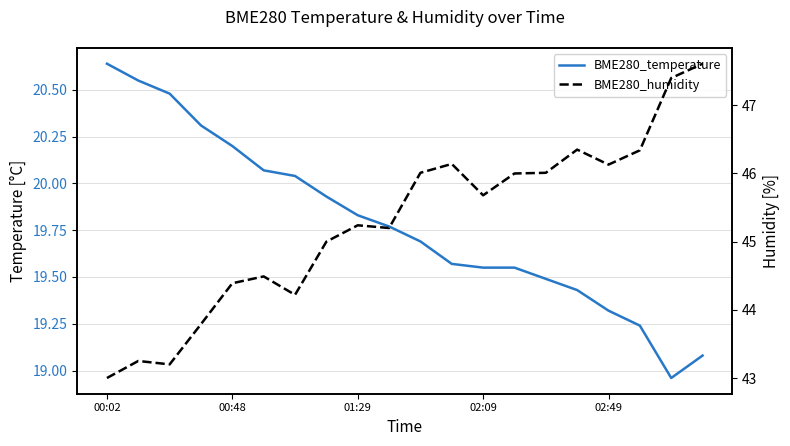

True or false: BME280_humidity and BME280_temperature cross at least once.

False